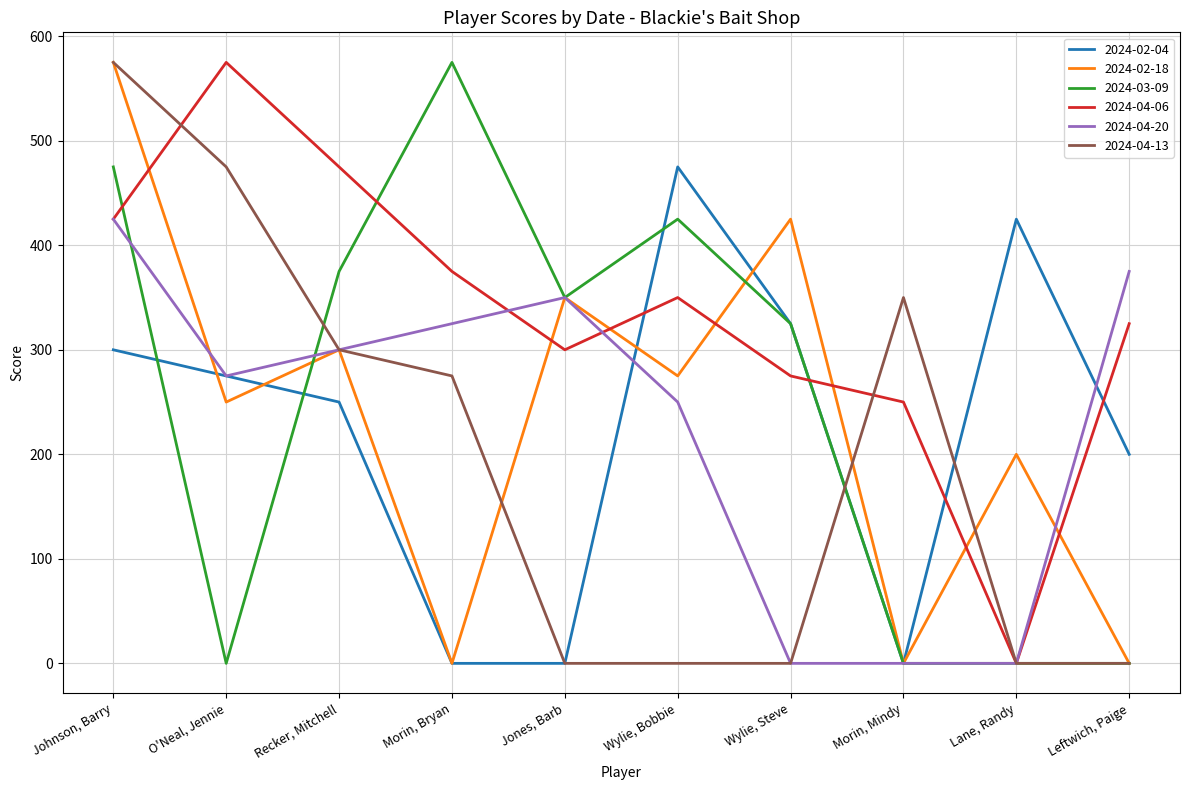

At which label does 2024-02-18 first exceed 275?

Johnson, Barry